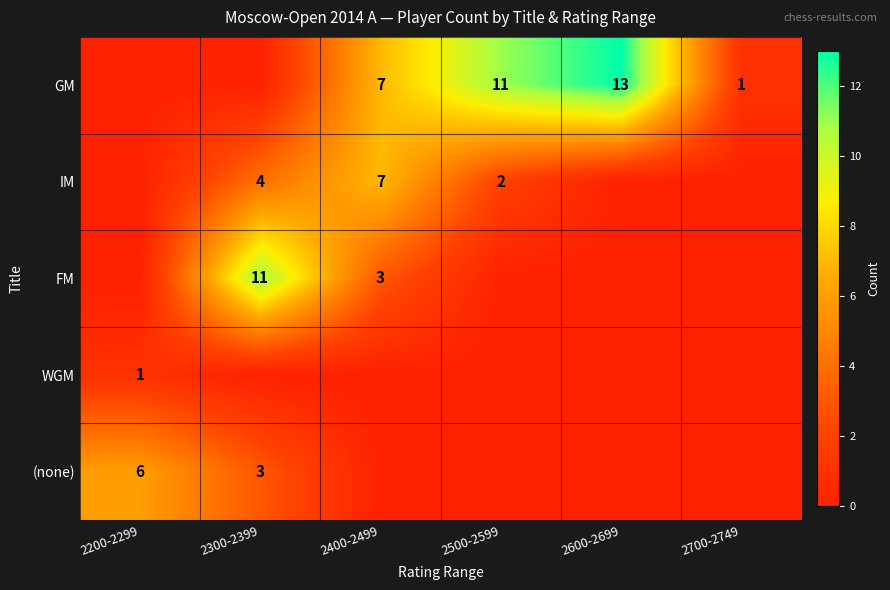

True or false: WGM has a value of 1 at 2200-2299.

True